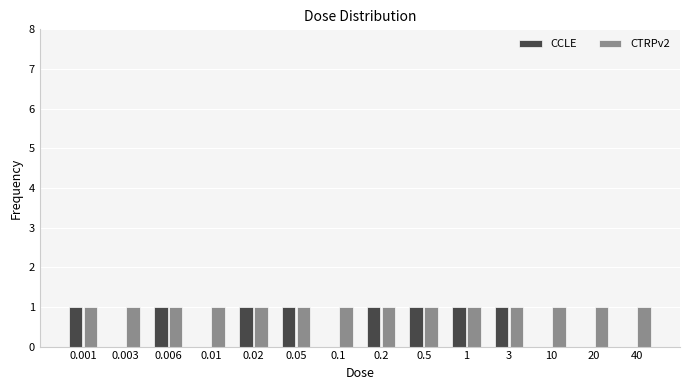

Reading left to right, extract all data points from this chart.

CCLE: 0.001=1	0.003=0	0.006=1	0.01=0	0.02=1	0.05=1	0.1=0	0.2=1	0.5=1	1=1	3=1	10=0	20=0	40=0
CTRPv2: 0.001=1	0.003=1	0.006=1	0.01=1	0.02=1	0.05=1	0.1=1	0.2=1	0.5=1	1=1	3=1	10=1	20=1	40=1